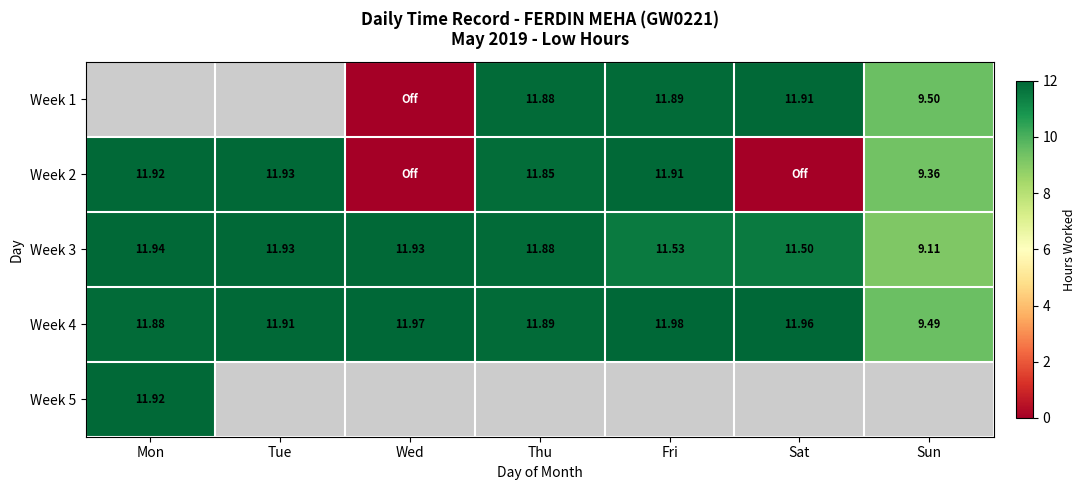

Which category has the highest value across all series?

Fri